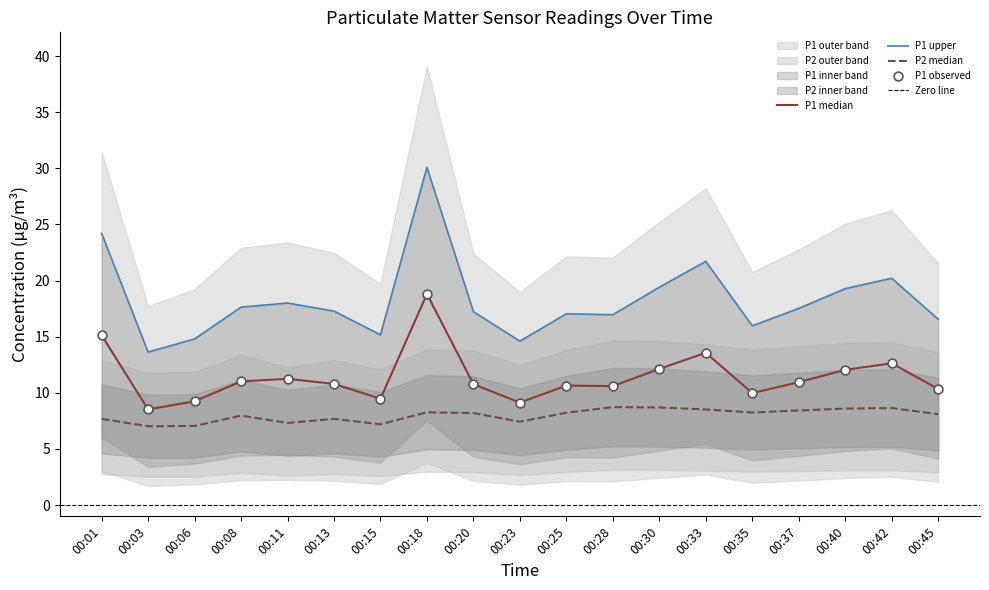

Which series has the largest total across all categories?

P1